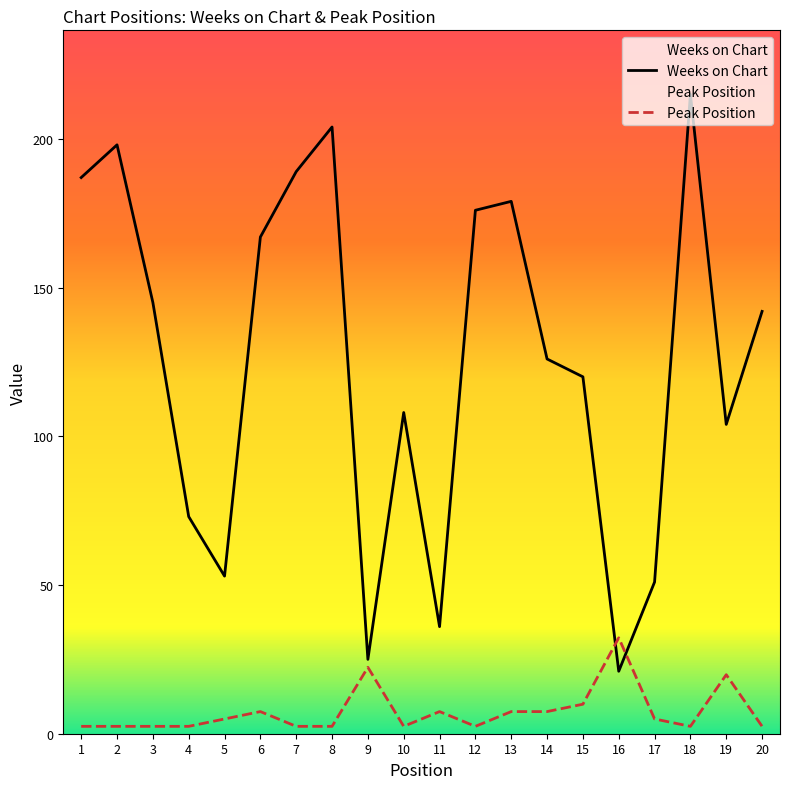

List the series in order of their overall mean, lowest first.

Peak Position, Weeks on Chart